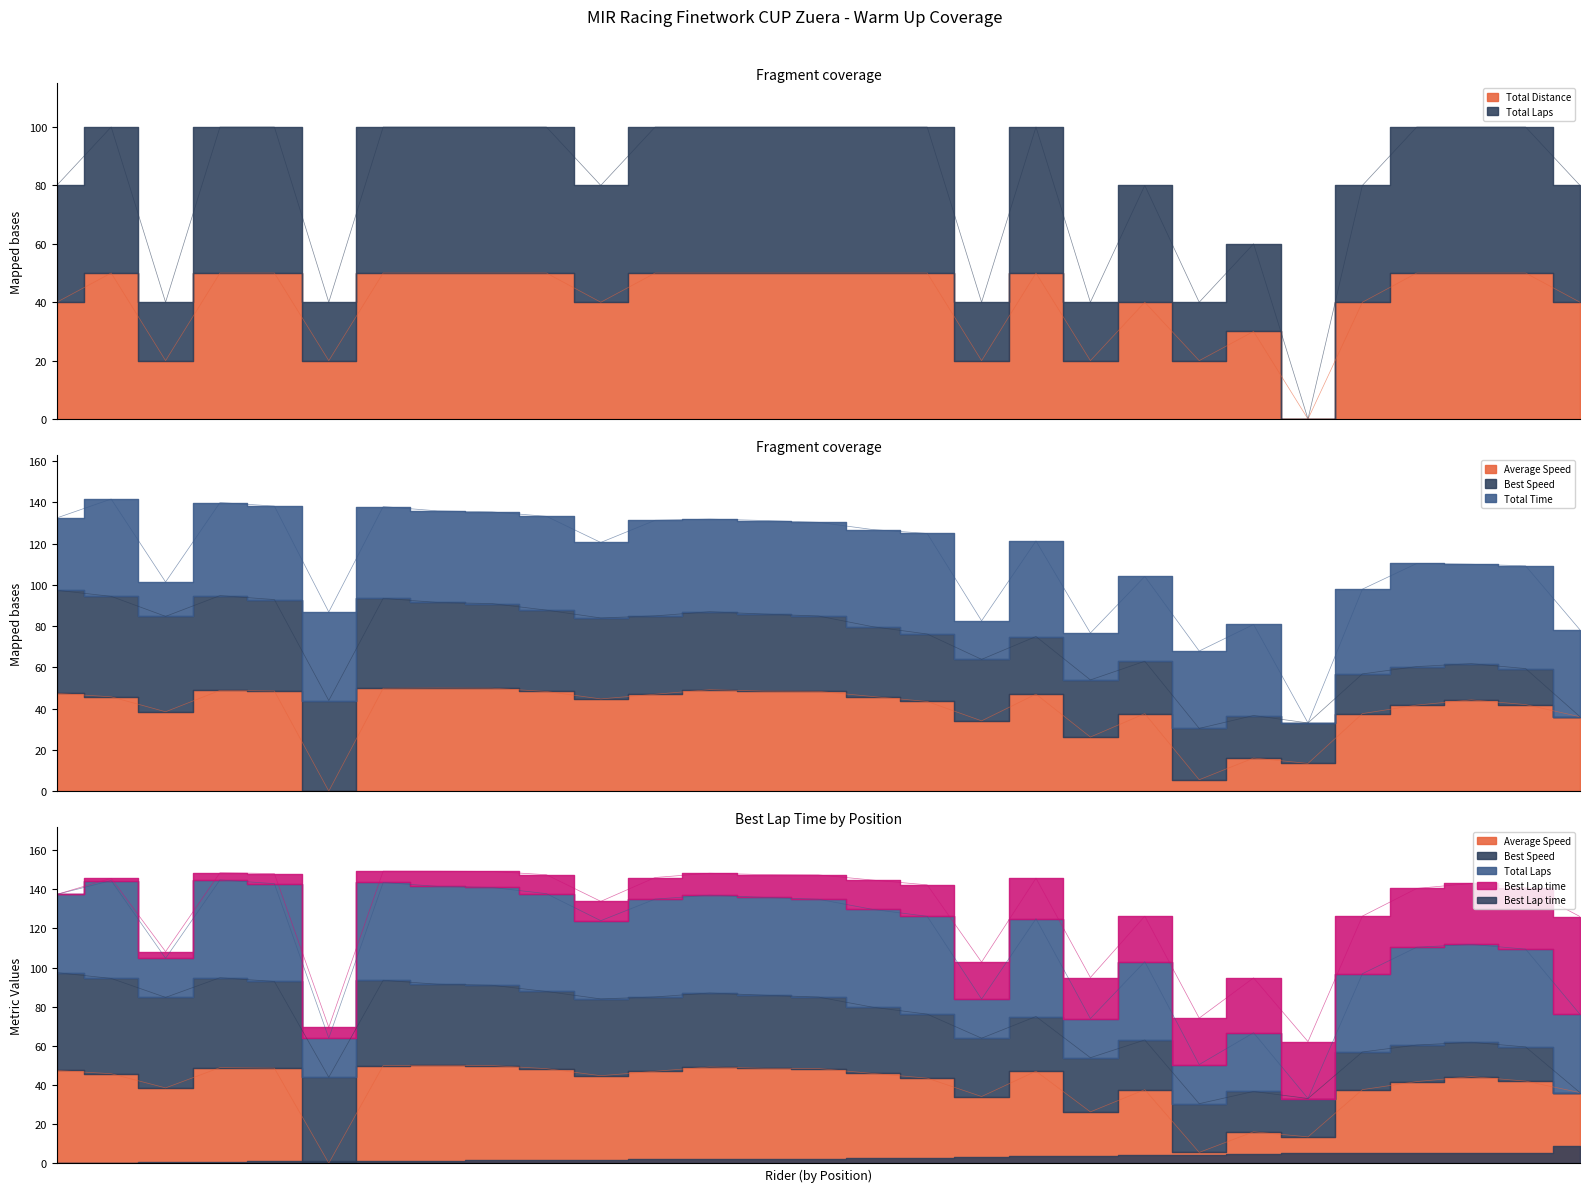

Where does the Average Speed series first go above 44?

Cristobal Canadillas